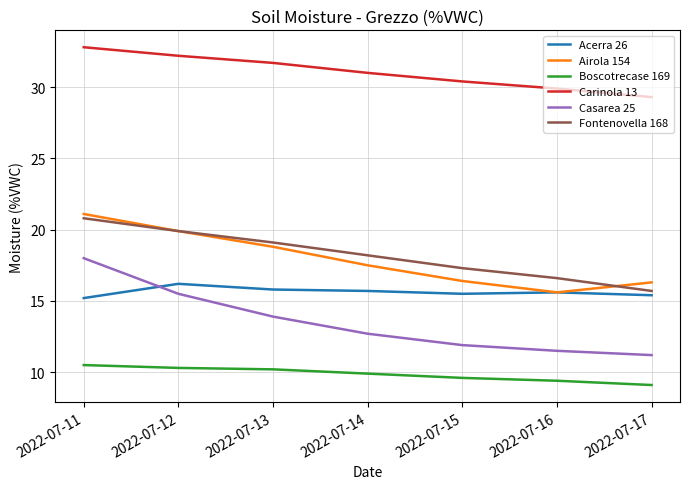

What is the minimum value for Airola 154?

15.6